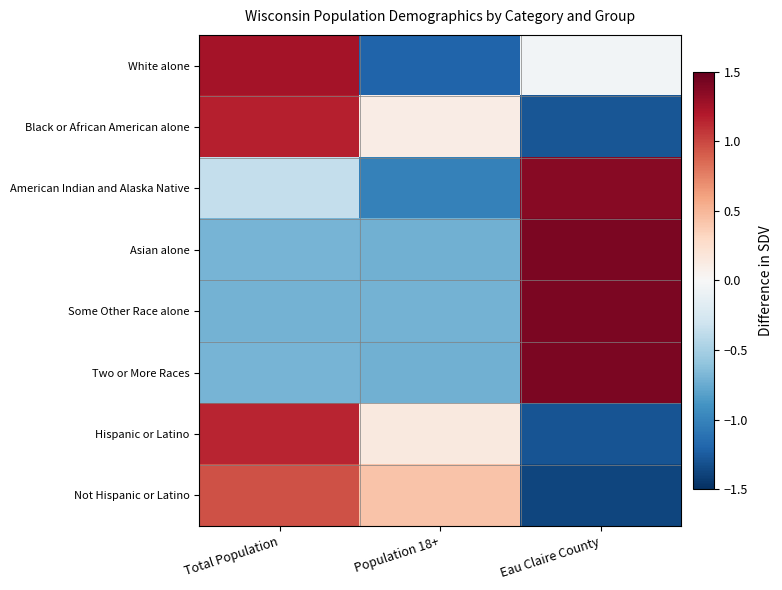

At which category is the sum across all series the highest?

Total Population